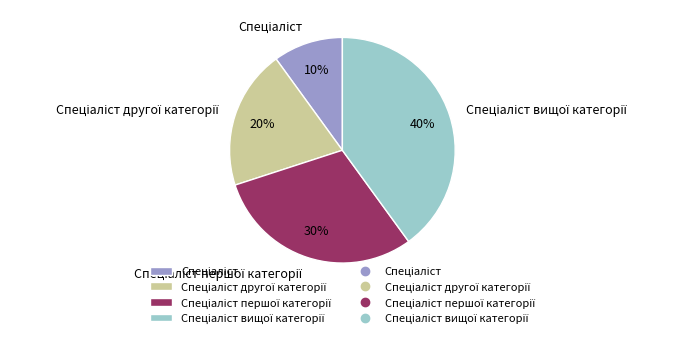

Is there a majority slice in this chart?

No